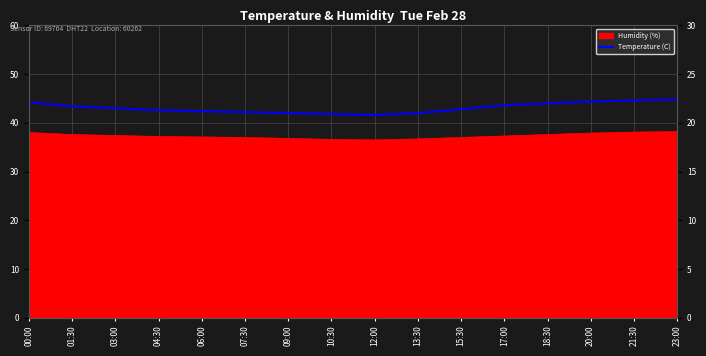

Is it true that the value at 20:00 is 30.0?

False